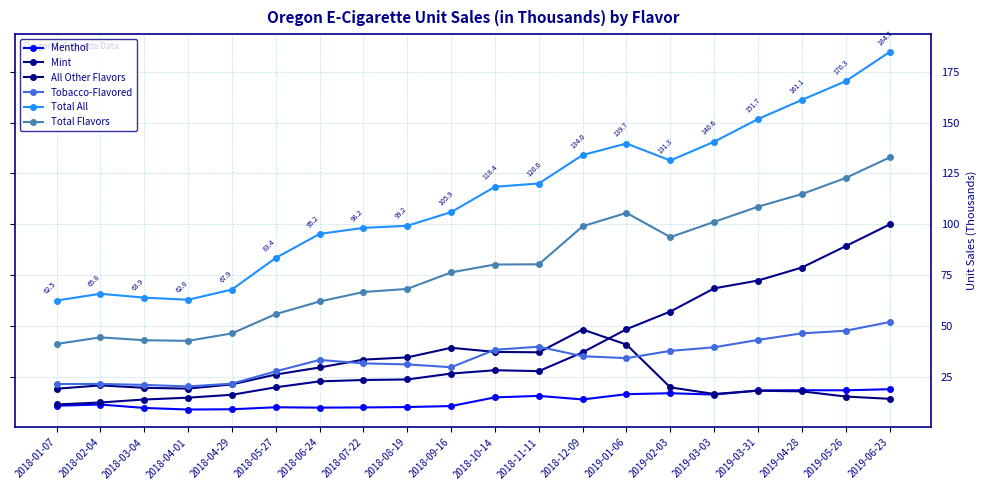

Reading left to right, transcribe all the data shown in this chart.

Menthol: 10.7	11.3	9.6	8.8	9.0	10.0	9.8	9.9	10.1	10.6	14.8	15.6	13.8	16.4	16.9	16.2	18.2	18.3	18.3	18.8
Mint: 11.3	12.3	13.8	14.7	16.1	19.8	22.7	23.4	23.6	26.5	28.2	27.7	37.0	48.4	57.0	68.4	72.3	78.7	89.2	99.9
All Other Flavors: 19.1	20.7	19.5	19.1	21.2	26.1	29.5	33.4	34.5	39.2	37.2	37.0	48.2	40.8	19.7	16.5	18.1	17.8	15.2	14.1
Tobacco-Flavored: 21.4	21.4	21.0	20.2	21.6	27.6	33.2	31.5	31.0	29.6	38.2	39.7	35.1	34.1	37.7	39.5	43.1	46.3	47.6	51.9
Total All: 62.5	65.8	63.9	62.8	67.9	83.4	95.2	98.2	99.2	105.9	118.4	120.0	134.0	139.7	131.3	140.6	151.7	161.1	170.3	184.7
Total Flavors: 41.1	44.3	42.9	42.6	46.3	55.8	62.0	66.6	68.2	76.3	80.2	80.3	99.0	105.6	93.6	101.1	108.6	114.8	122.7	132.8